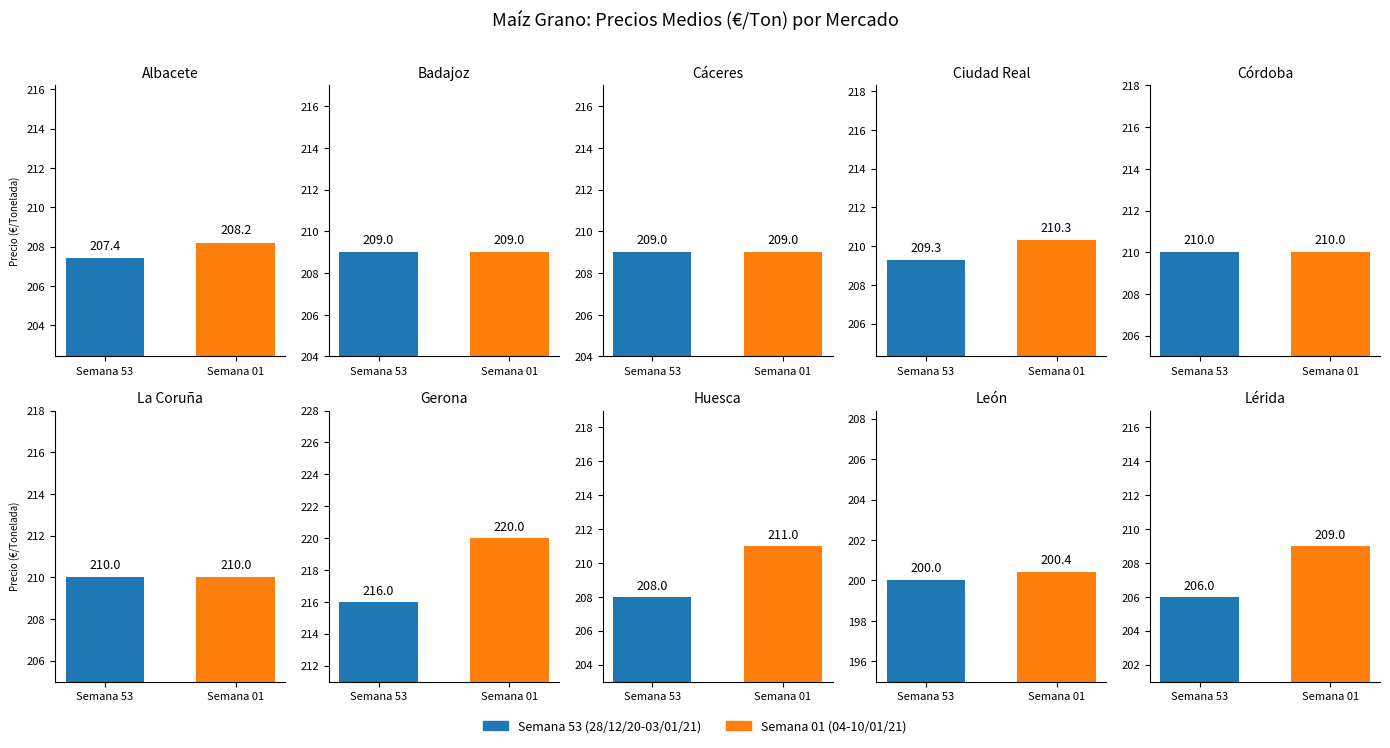

True or false: Semana 53 (28/12/20-03/01/21) has a value of 50.4 at La Coruña.

False